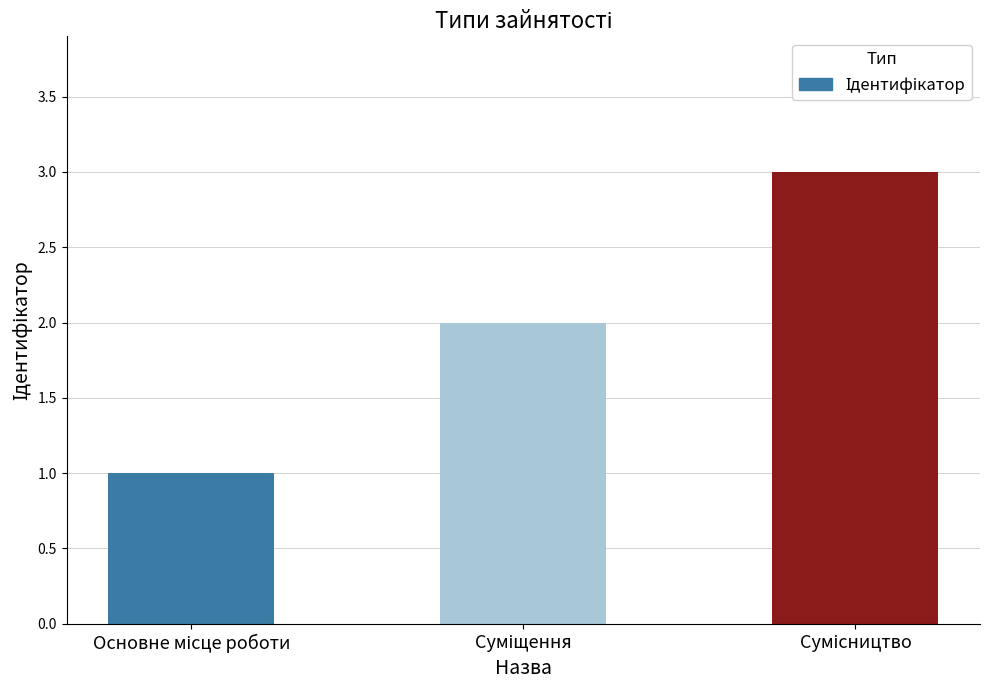

What is the maximum value shown in the chart?

3